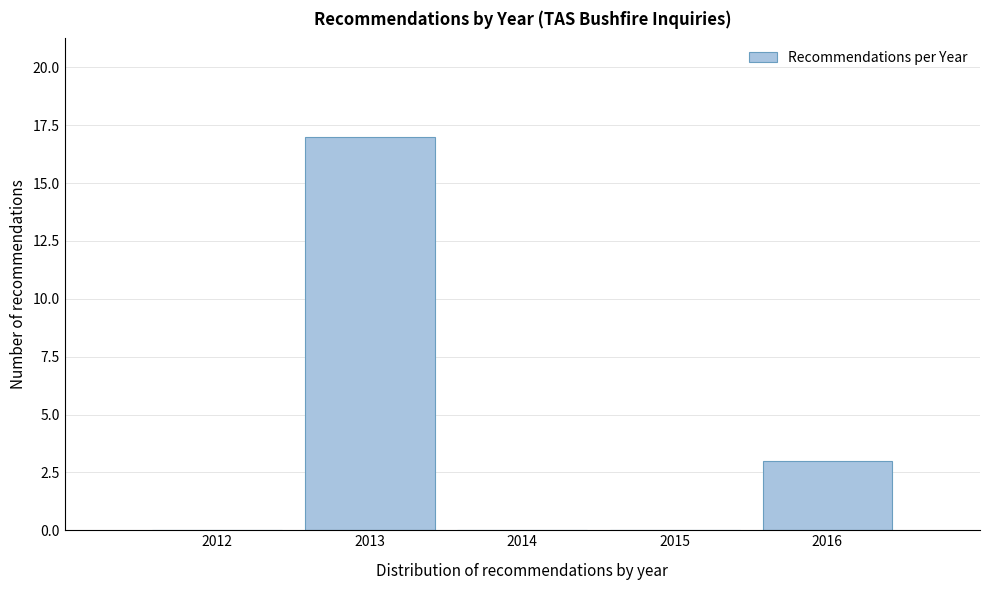

Reading left to right, transcribe all the data shown in this chart.

2012=0	2013=17	2014=0	2015=0	2016=3